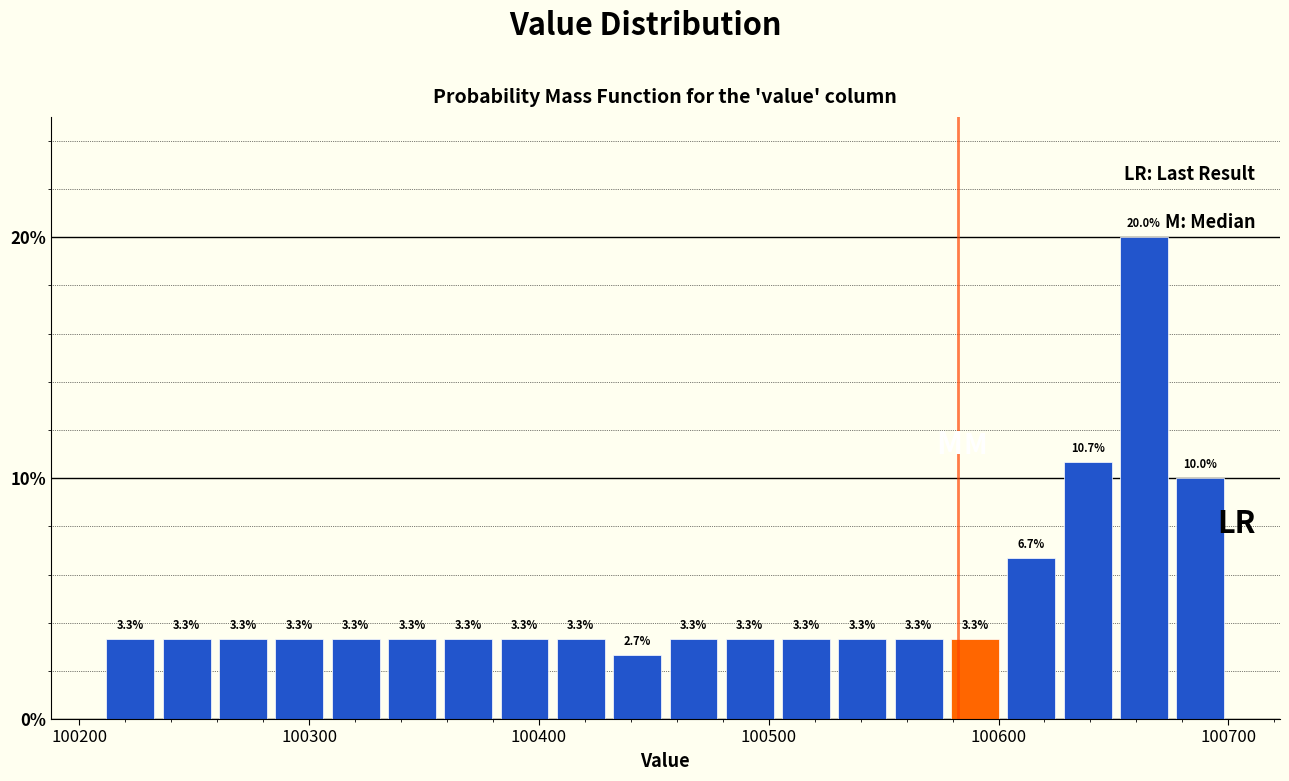

Read against the x-axis, roughly where is the centre of the tallest bar?

100660